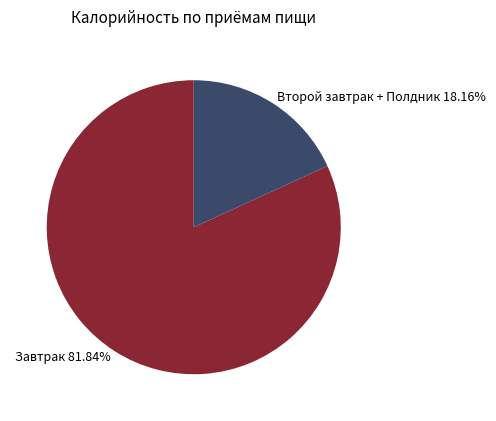

Between Второй завтрак + Полдник 18.16% and Завтрак 81.84%, which is larger?

Завтрак 81.84%